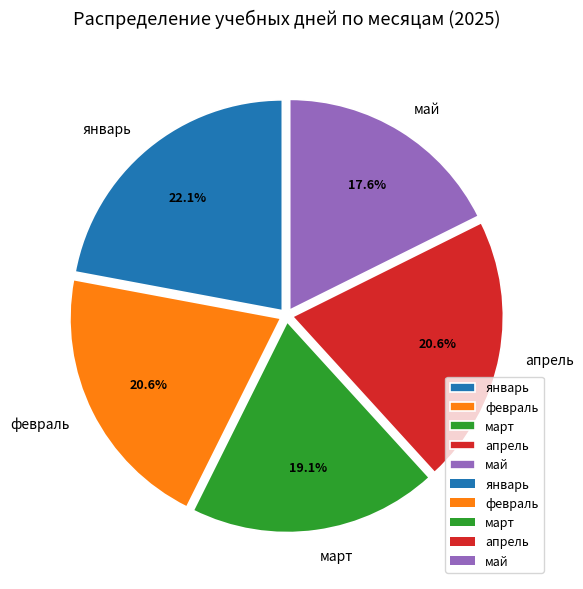

Which category has the biggest portion of the pie?

январь